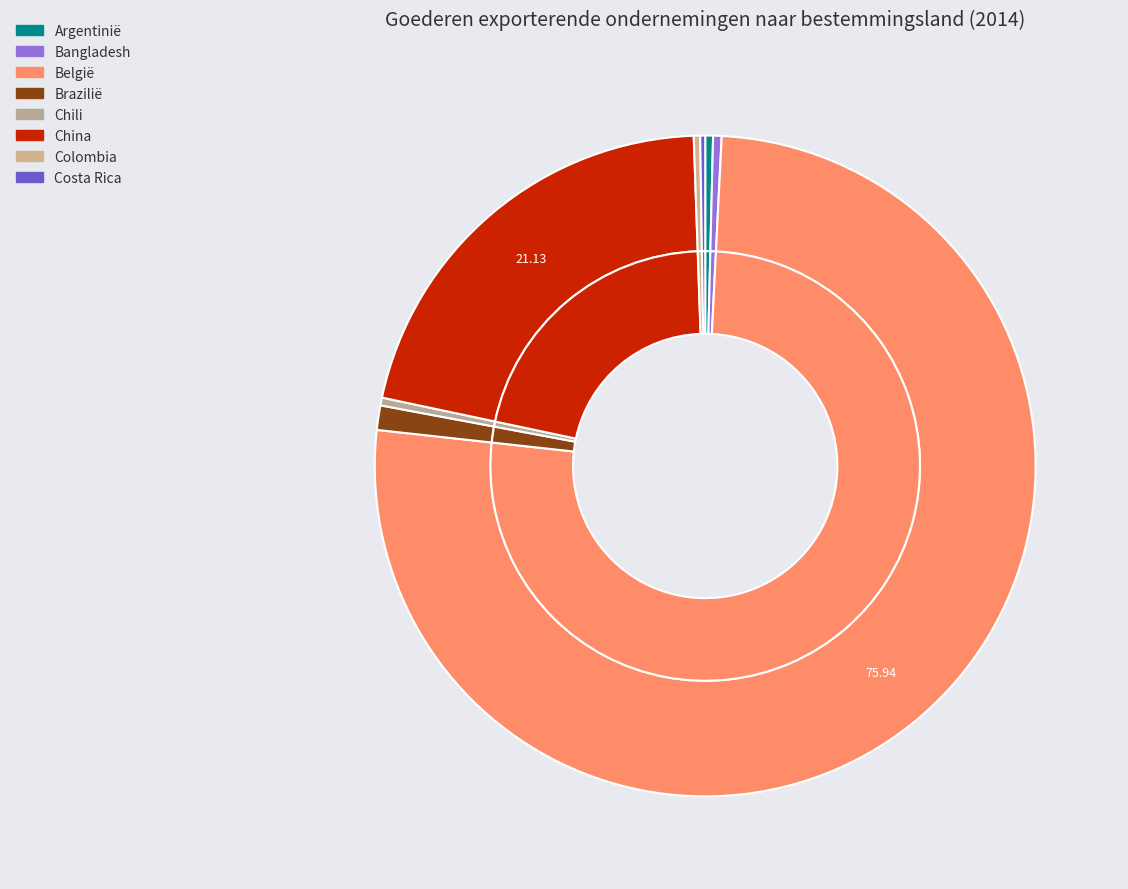

Is it true that Costa Rica is 0% of the pie?

True